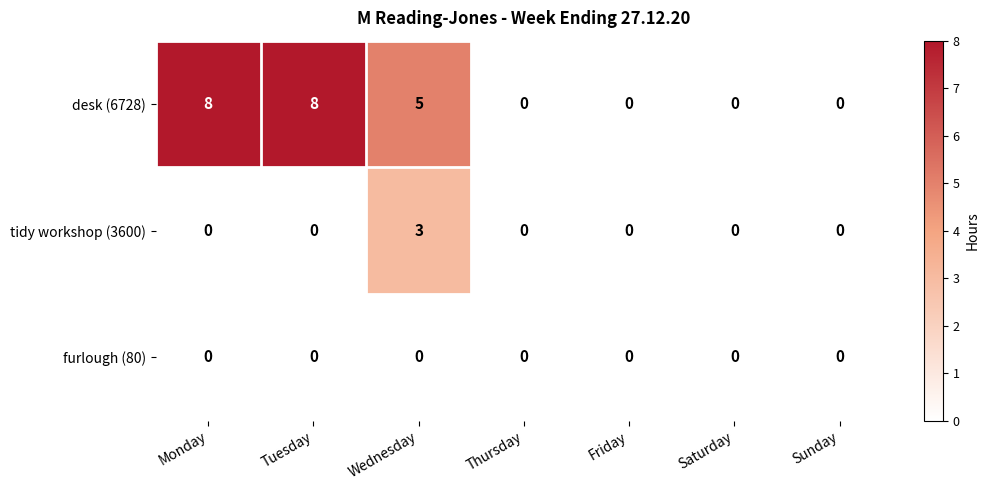

What is the maximum value for tidy workshop (3600)?

3